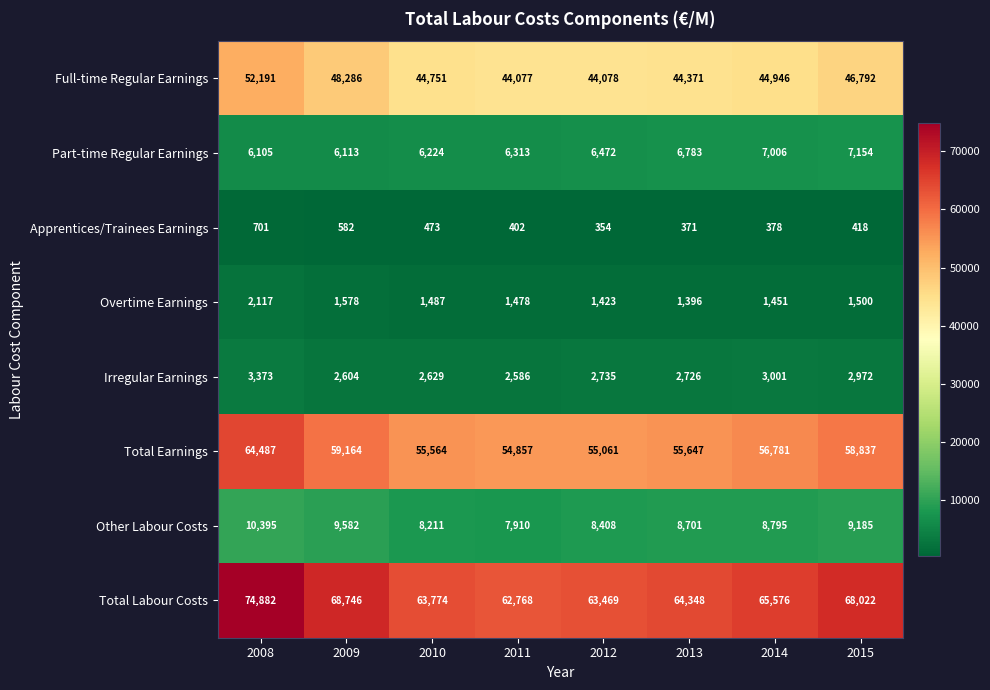

The Other Labour Costs series shows 15752 at 2014. True or false?

False